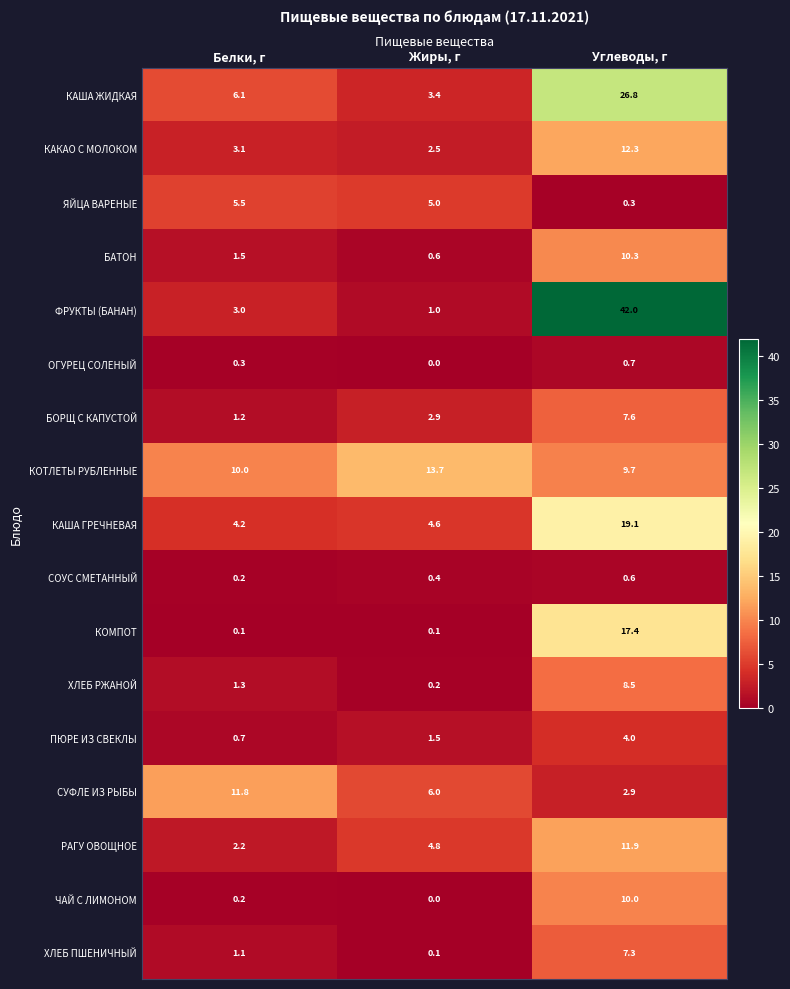

Which series has the largest total across all categories?

ФРУКТЫ (БАНАН)